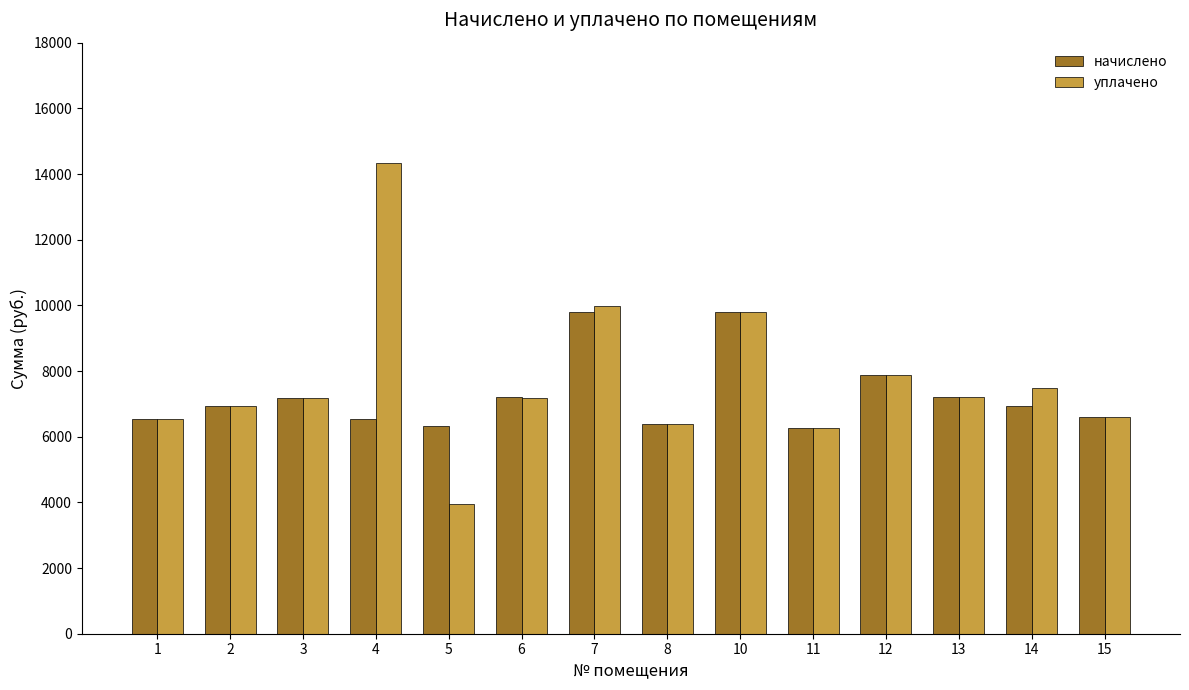

What is the highest value of the уплачено series?

14345.3